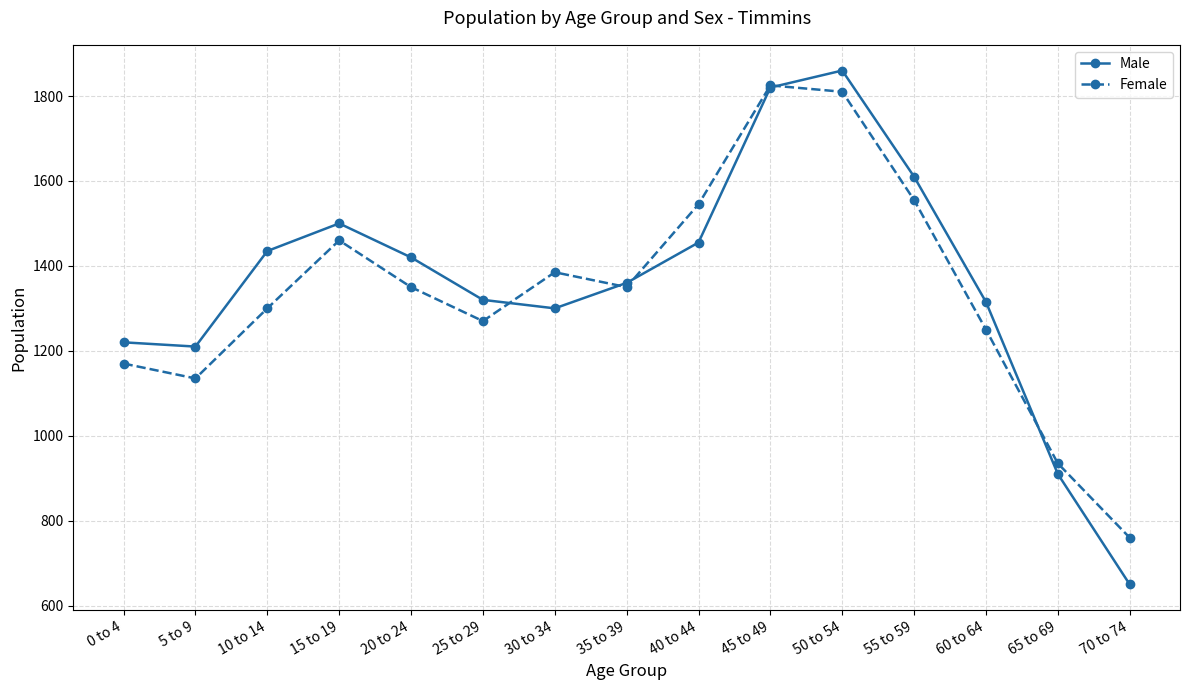

Is this an area chart (filled region under the line)?

No